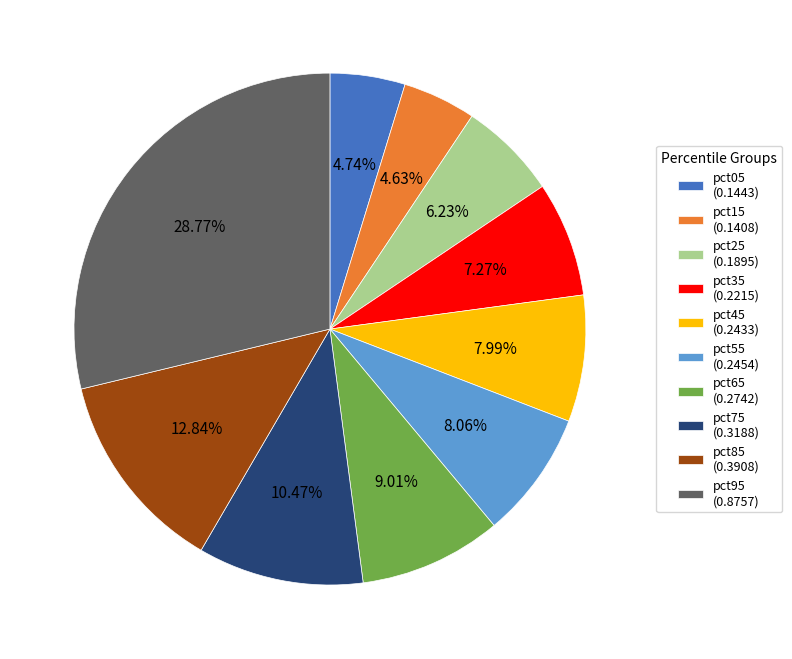

Combined, do pct05 and pct55 account for over 50%?

No